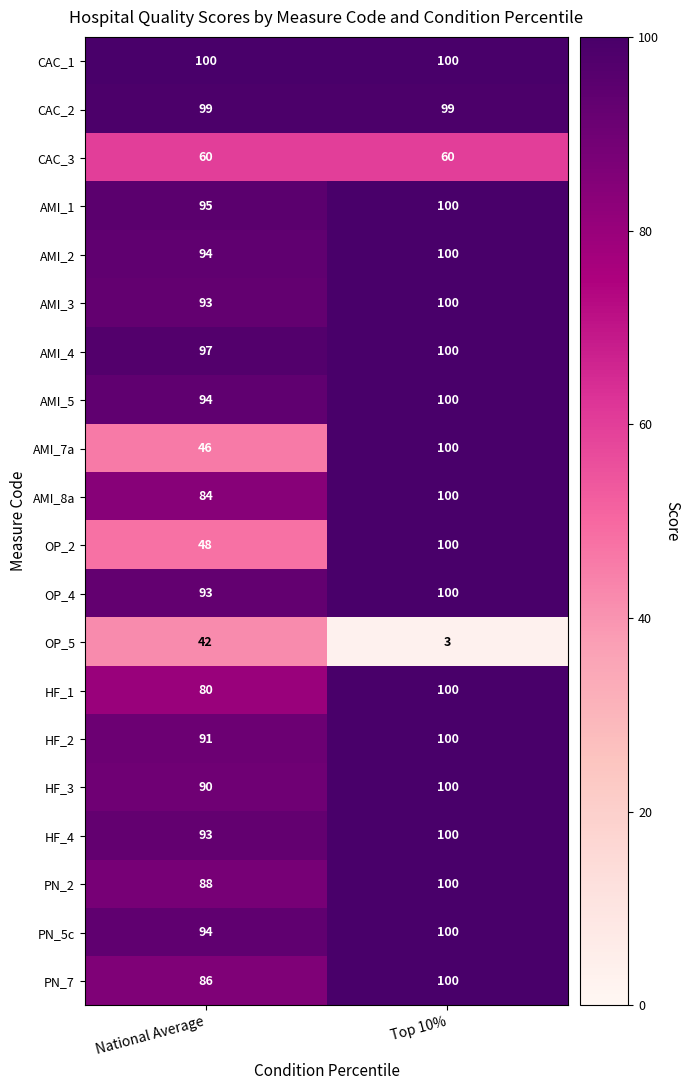

What is the lowest value of the PN_5c series?

94